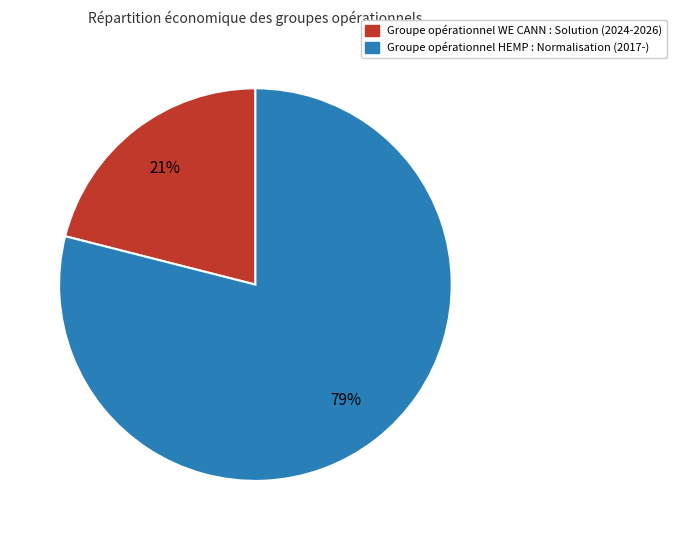

What percentage is the Groupe opérationnel HEMP slice, to the nearest percent?

79%